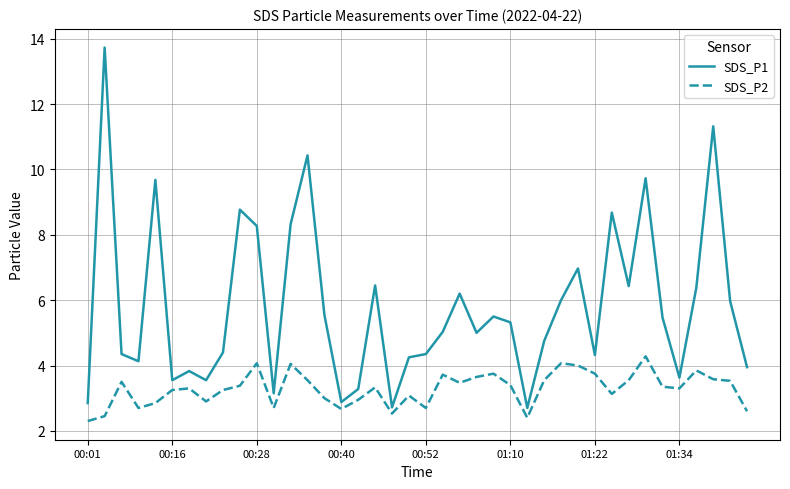

Rank the series by their maximum value, from highest to lowest.

SDS_P1, SDS_P2